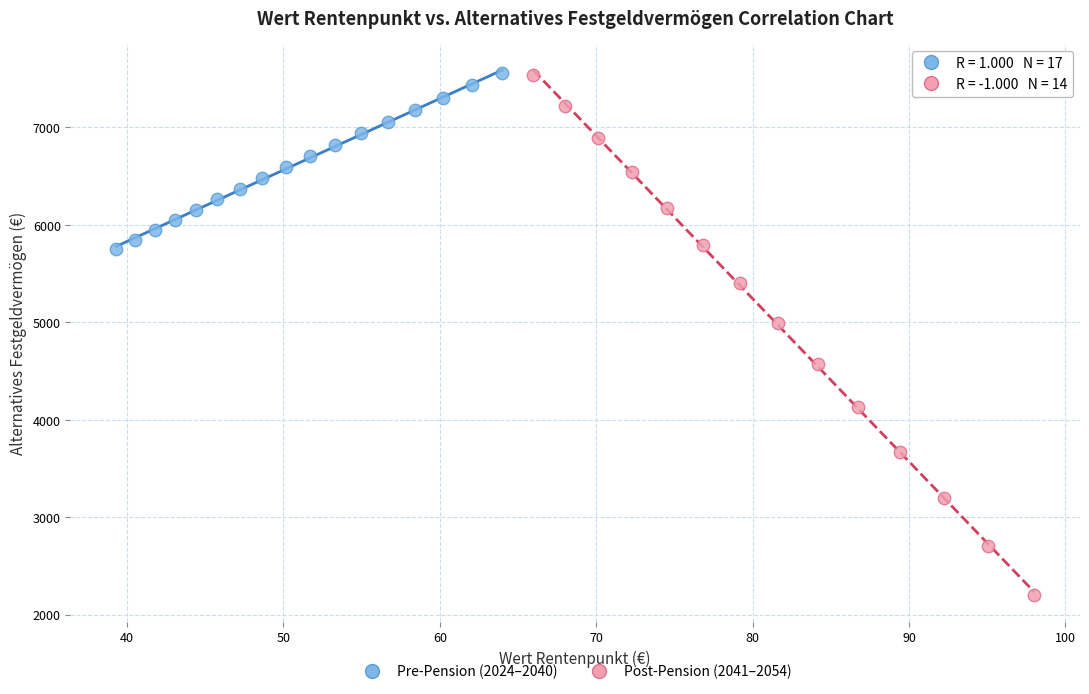

Which series contains the lowest Y value?

Post-Pension (2041–2054)